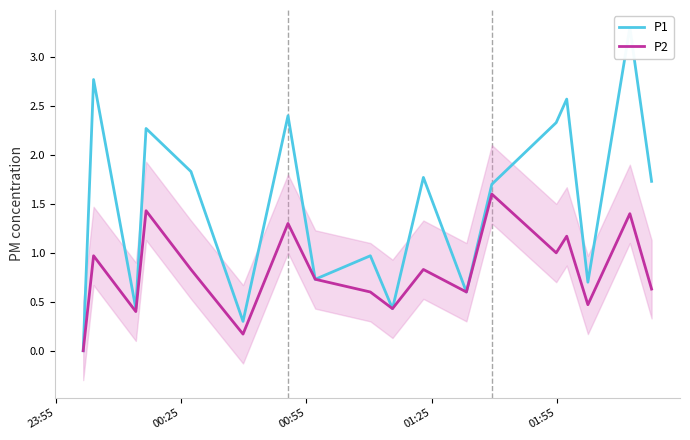

Is this an area chart (filled region under the line)?

No